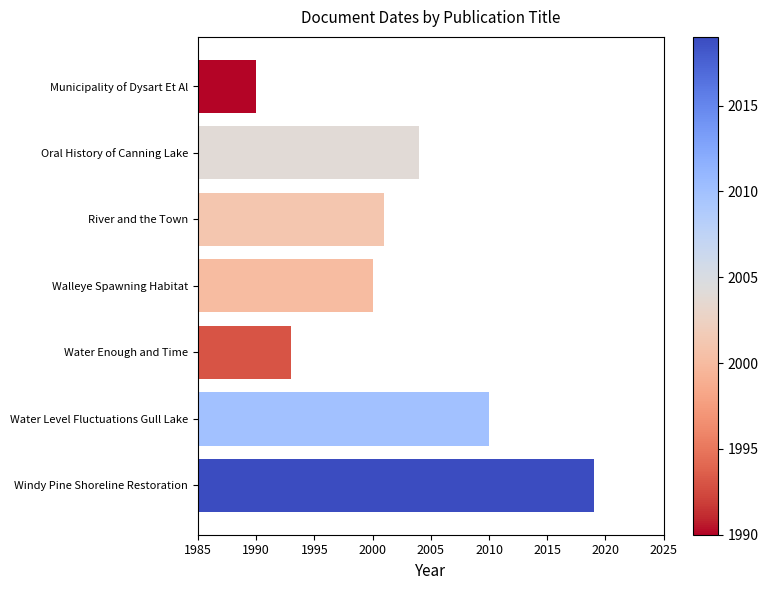

Is it true that the value at Water Enough and Time is 1993?

True